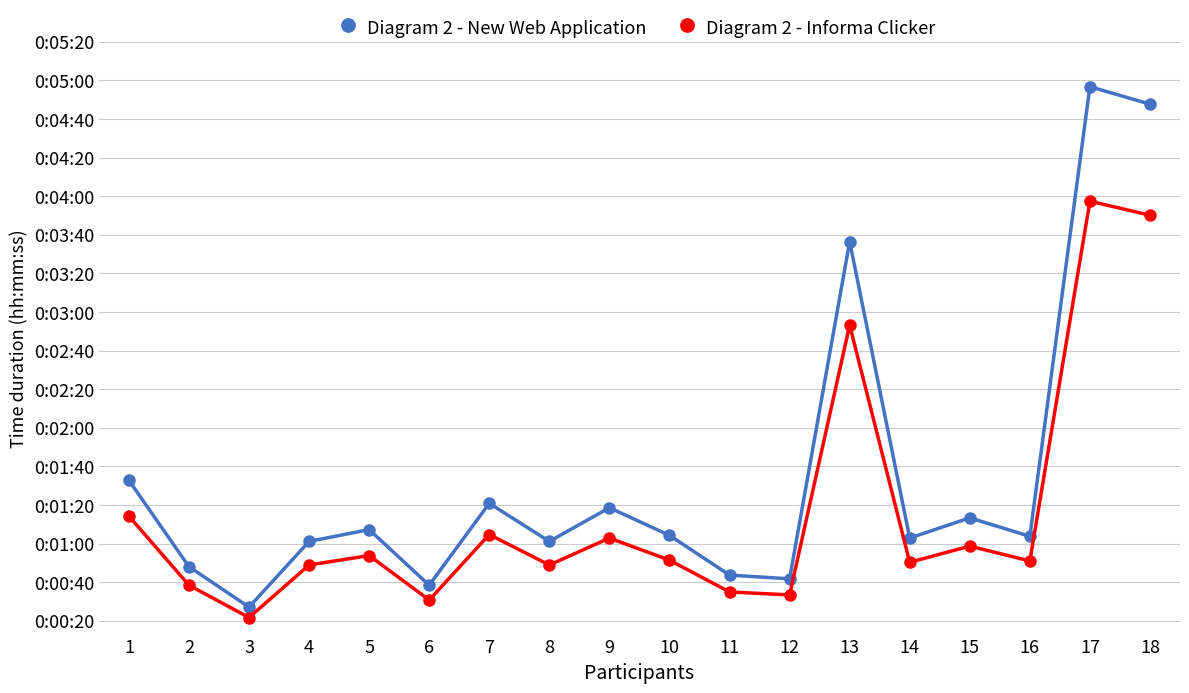

Rank the series at 9 from lowest to highest value.

Diagram 2 - Informa Clicker, Diagram 2 - New Web Application